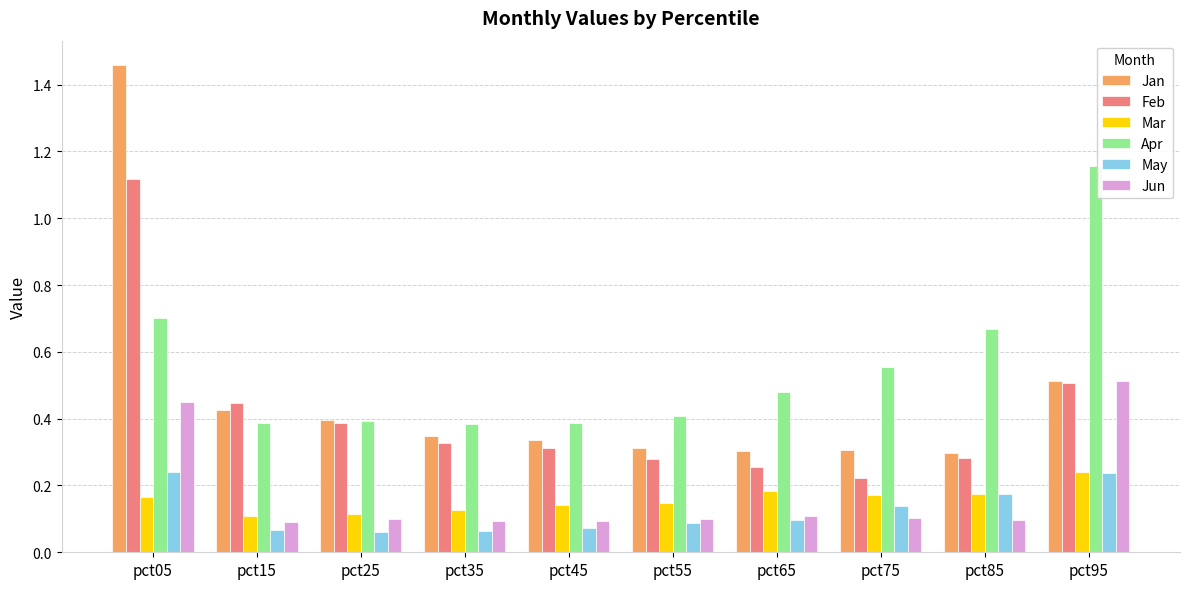

What is the total value across all series at pct85?

1.7